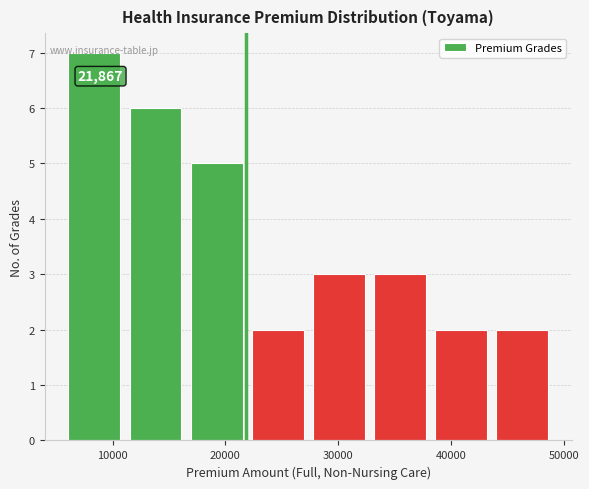

Over which range of the x-axis is the bar tallest?

6000 to 11000